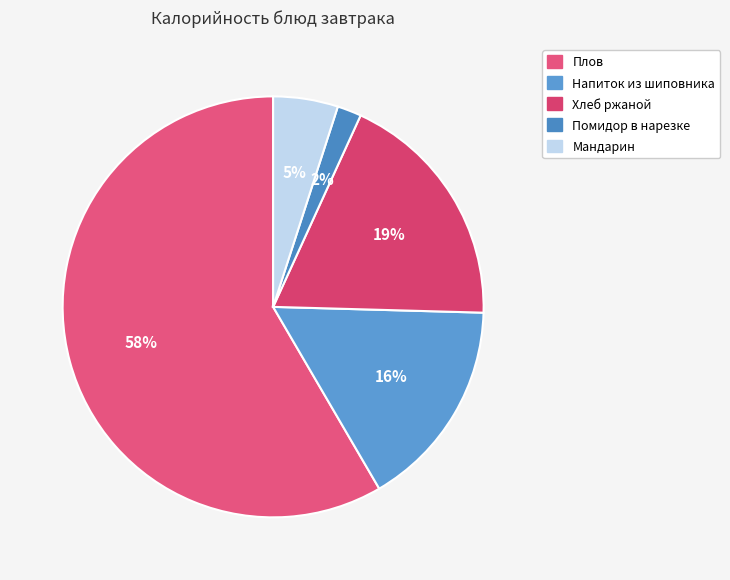

Which category has the biggest portion of the pie?

Плов